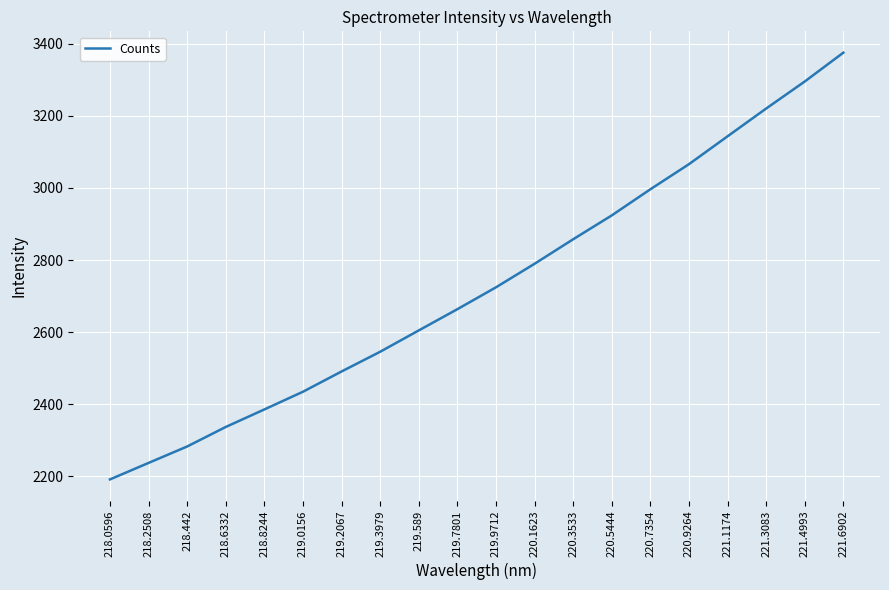

What is the difference between the second highest and second lowest values?

1058.5